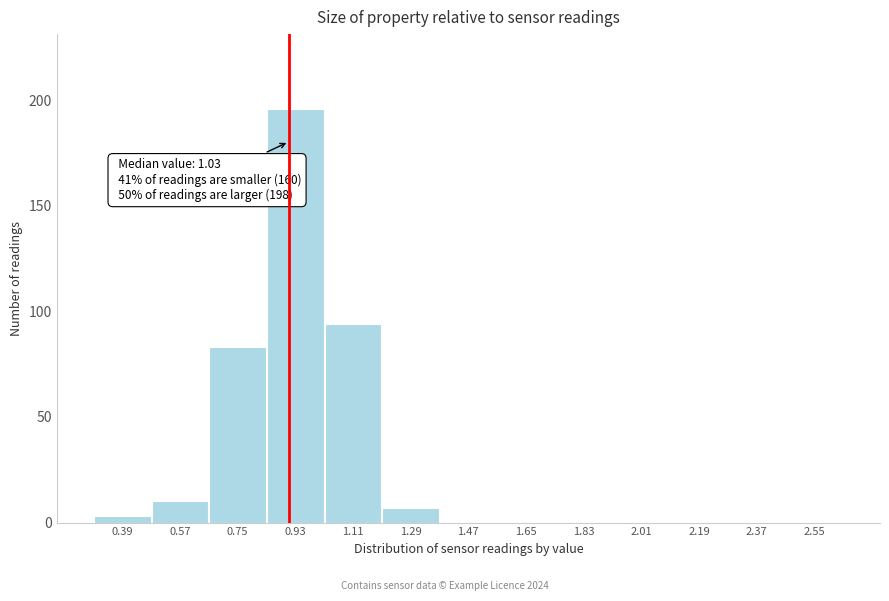

Reading right to left, list all the values displayed in this chart.

2.55=0	2.37=0	2.19=0	2.01=0	1.83=0	1.65=0	1.47=0	1.29=7	1.11=94	0.93=196	0.75=83	0.57=10	0.39=3